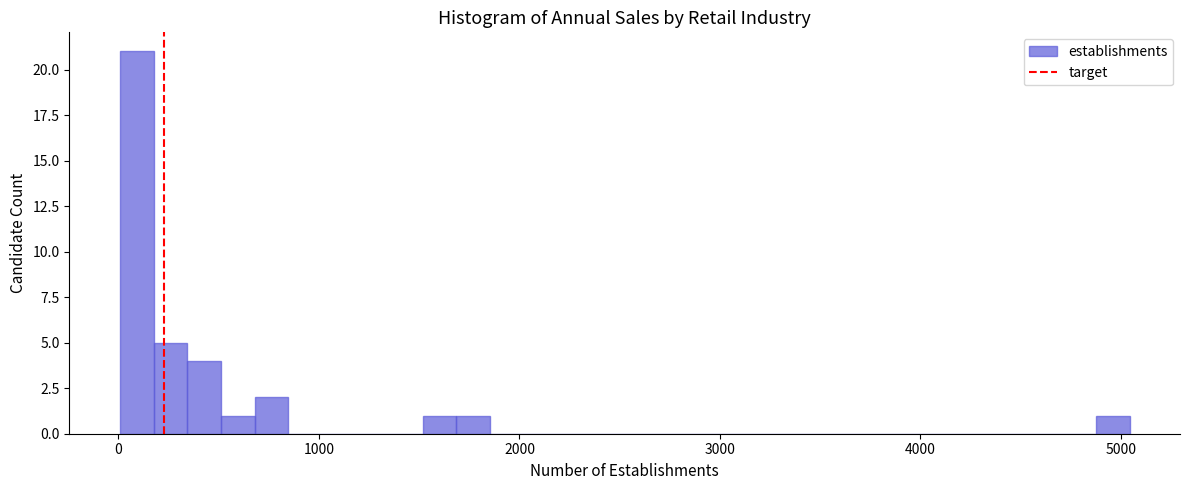

Around what value on the x-axis is the tallest bar? Give the approximate position of its centre, as read against the axis.

100